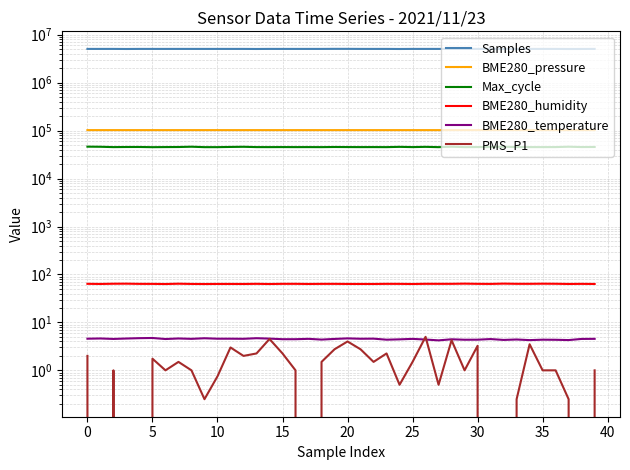

What is the label of the 35th point from the left?

34